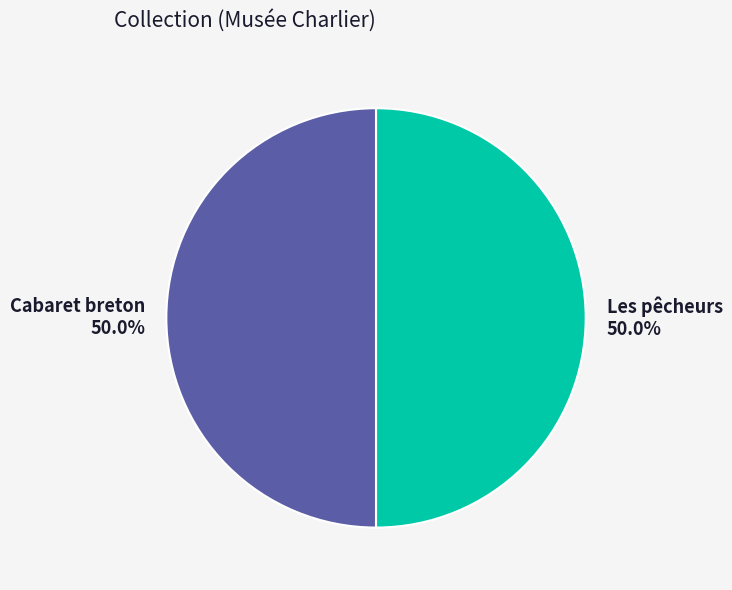

How many segments does this pie chart have?

2